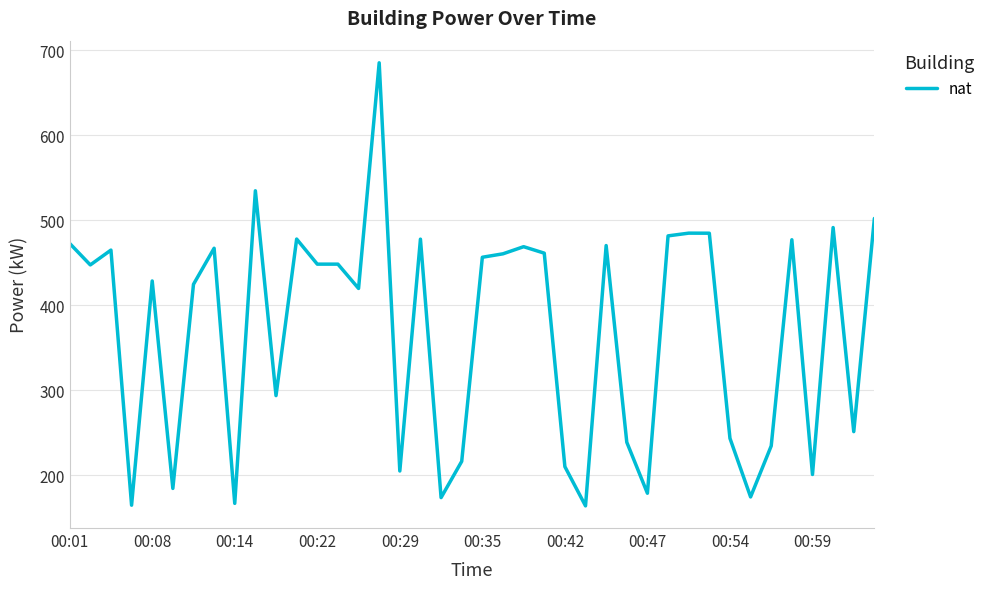

What is the difference between the maximum and minimum values?

521.0